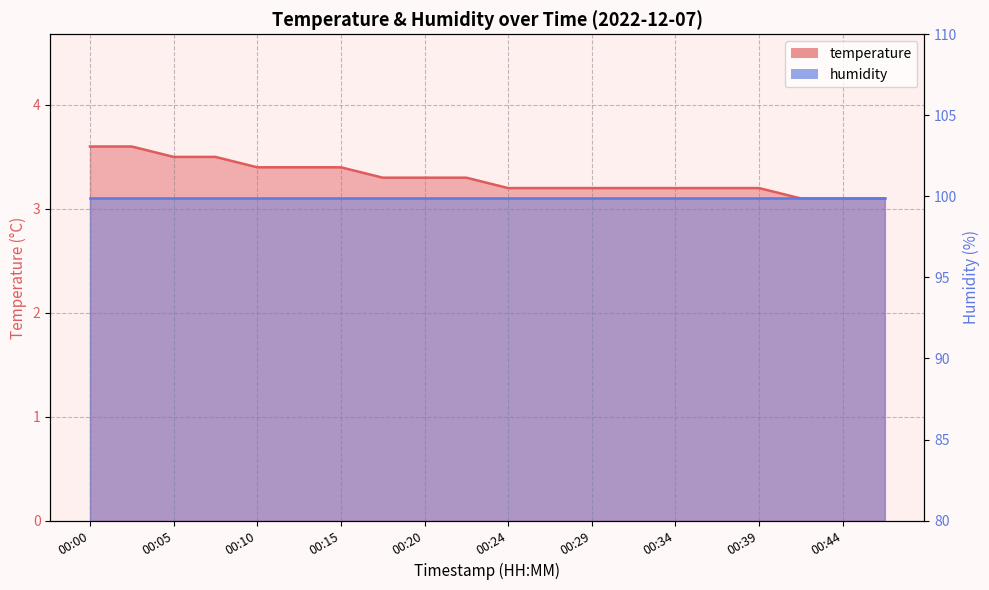

Reading left to right, list all the values displayed in this chart.

3.6	3.6	3.5	3.5	3.4	3.4	3.4	3.3	3.3	3.3	3.2	3.2	3.2	3.2	3.2	3.2	3.2	3.1	3.1	3.1